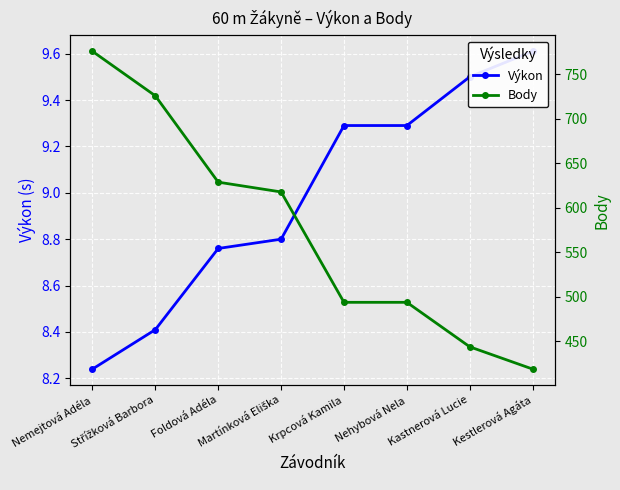

Where is Výkon nearest to the value 8?

Nemejtová Adéla